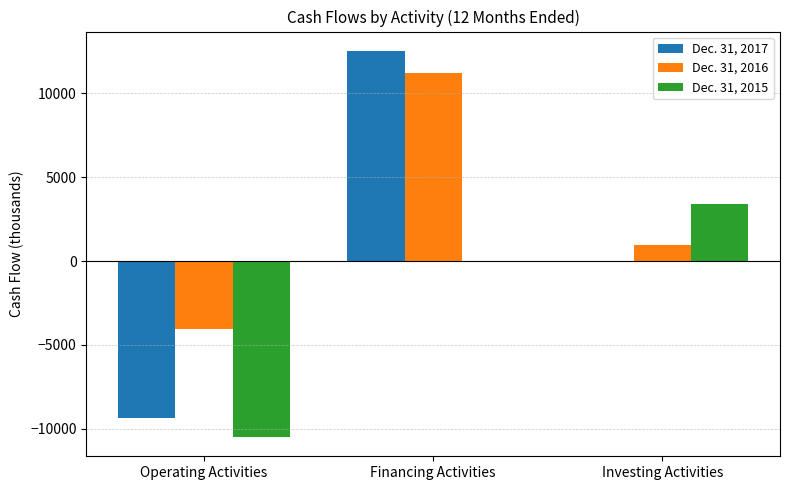

What is the average value of the Dec. 31, 2017 series?

1054